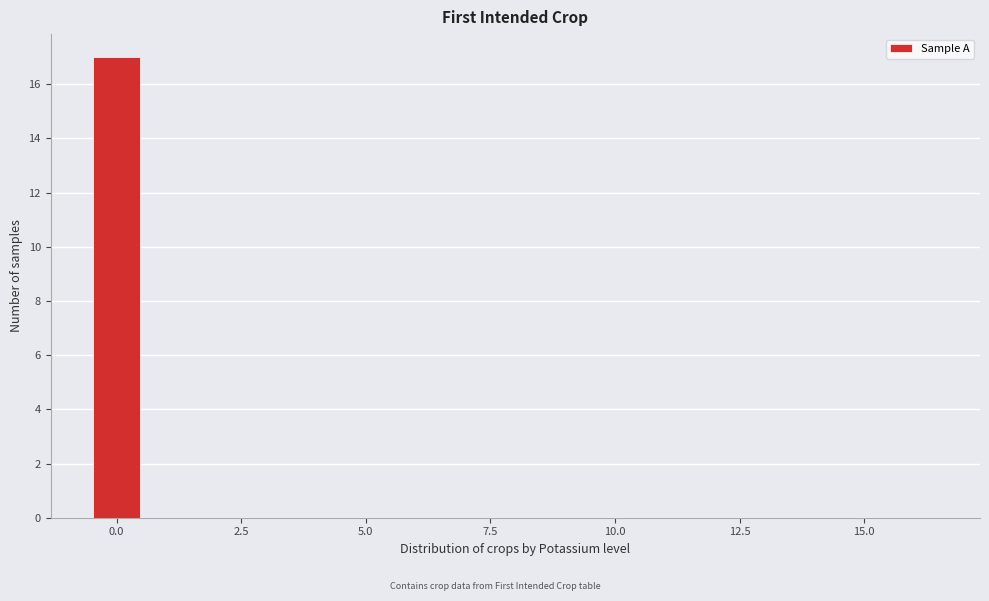

Read against the x-axis, roughly where is the centre of the tallest bar?

0.0